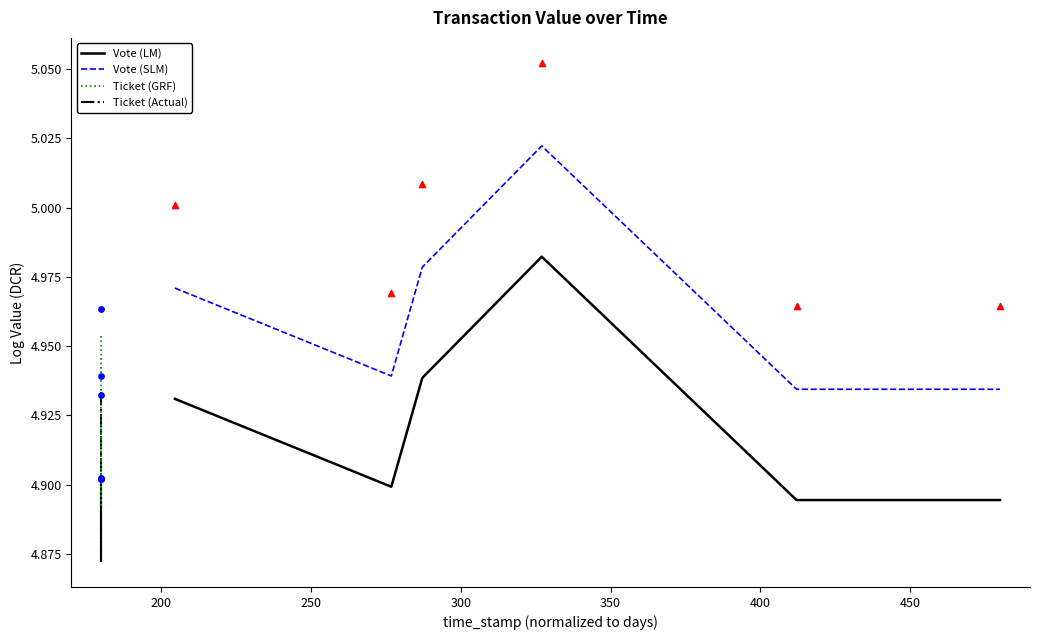

Is the value of Vote (SLM) at 150 greater than the value of Ticket (Actual) at 150?

Yes